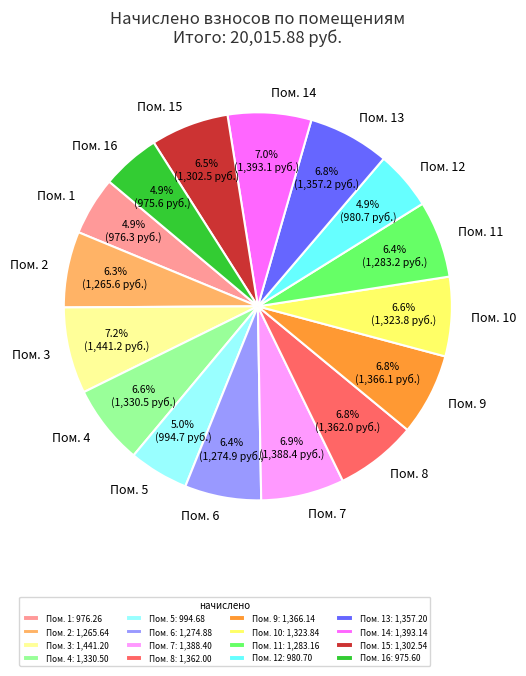

Between Пом. 1 and Пом. 10, which is larger?

Пом. 10